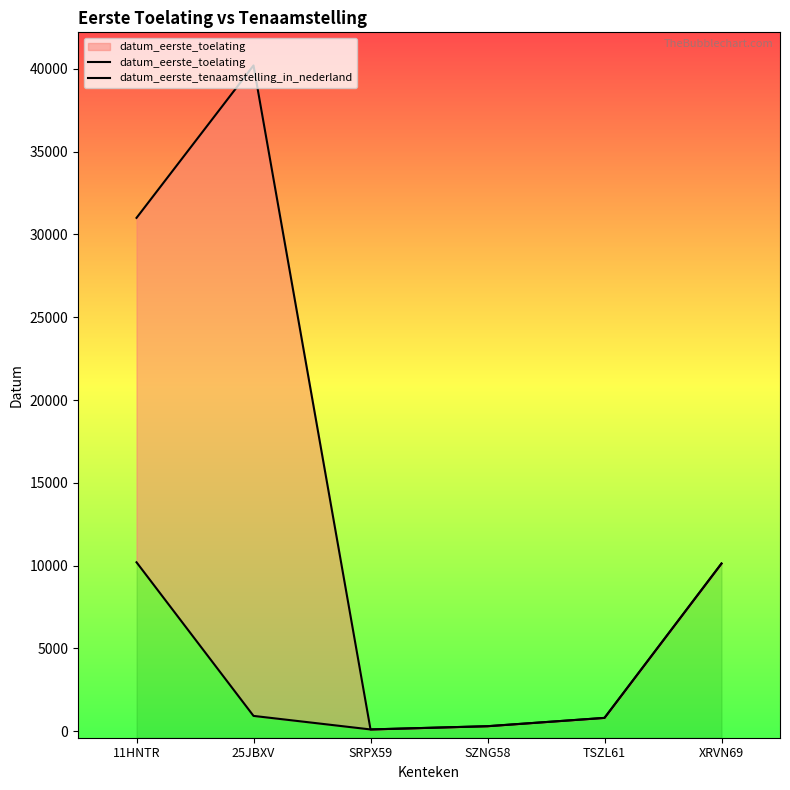

True or false: datum_eerste_toelating and datum_eerste_tenaamstelling_in_nederland cross at least once.

False